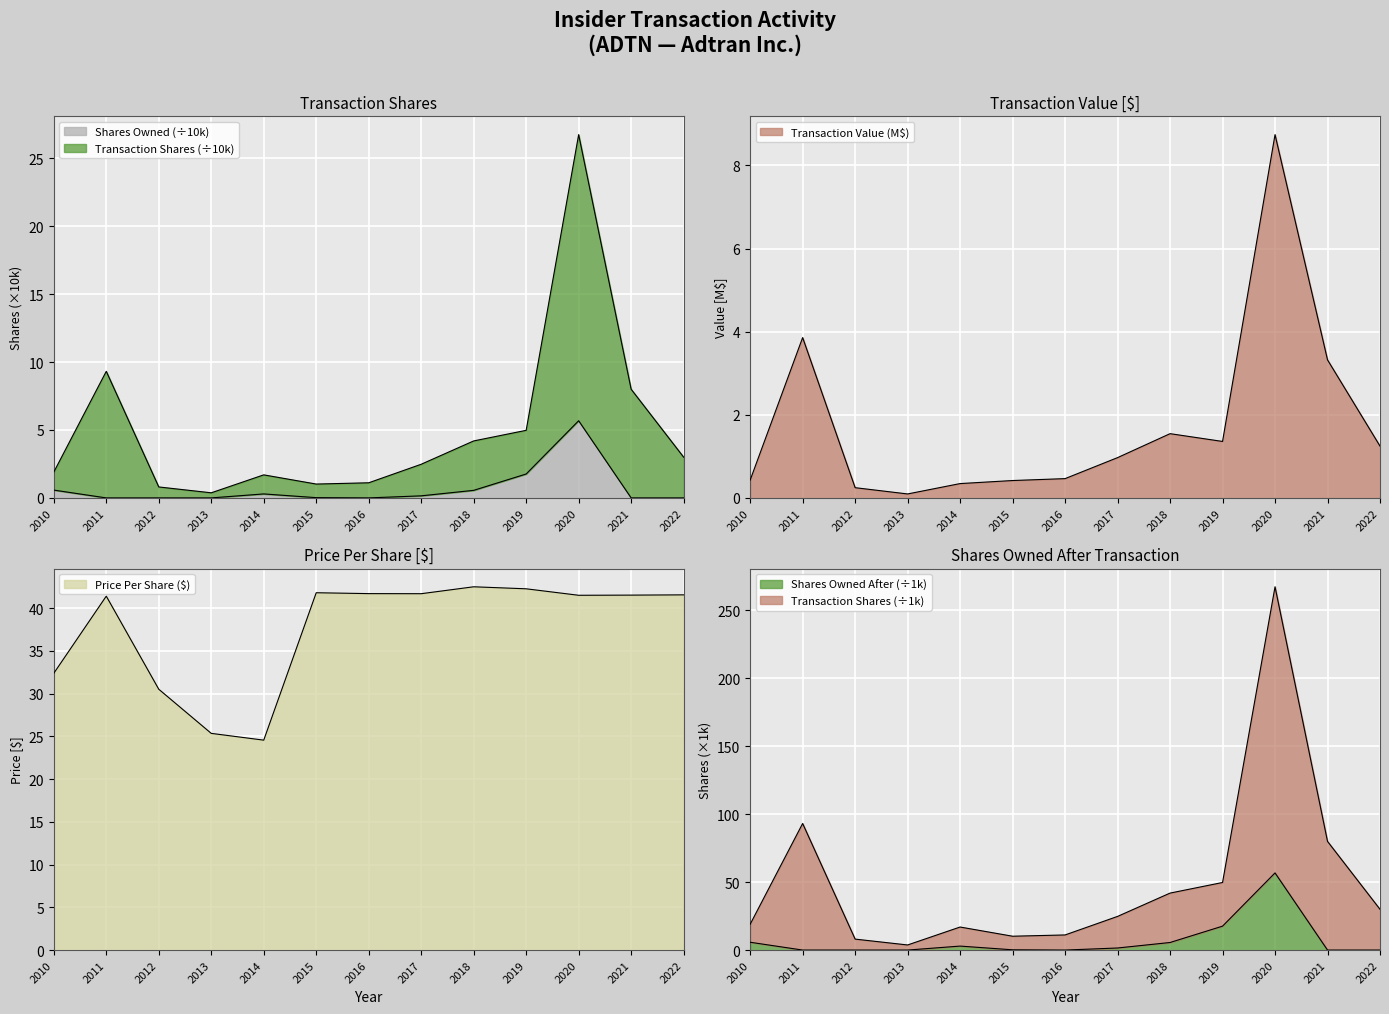

Between 2019 and 2011, which is larger?

2011